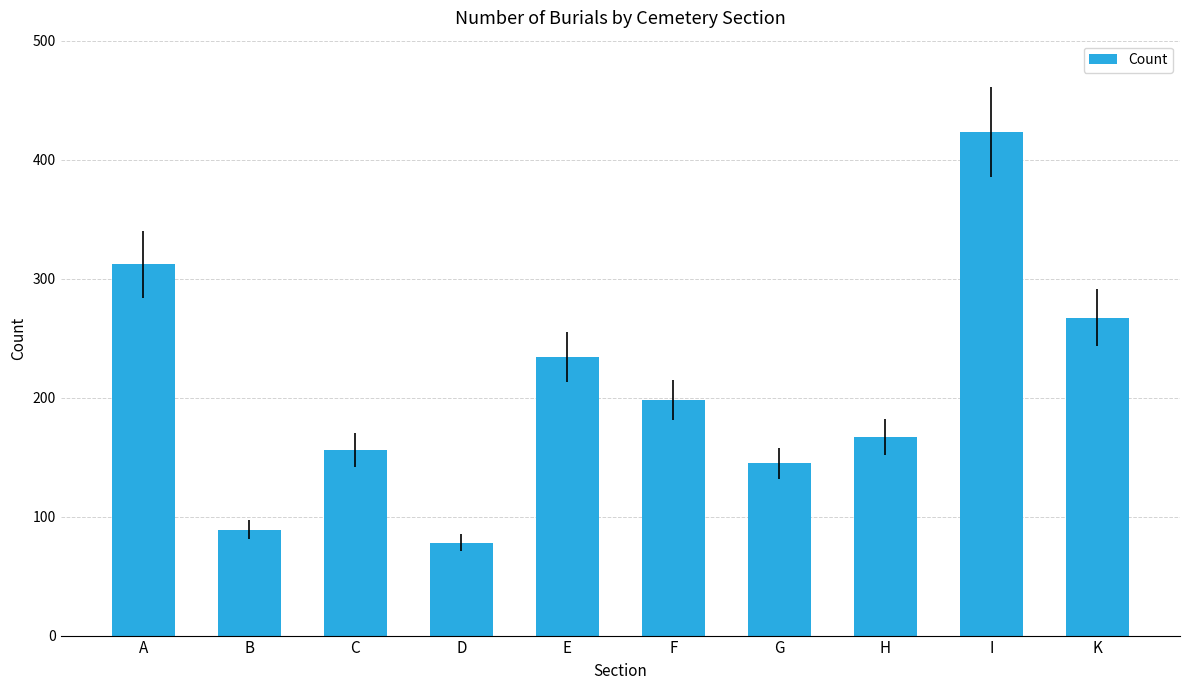

Which label corresponds to the largest value in the chart?

I